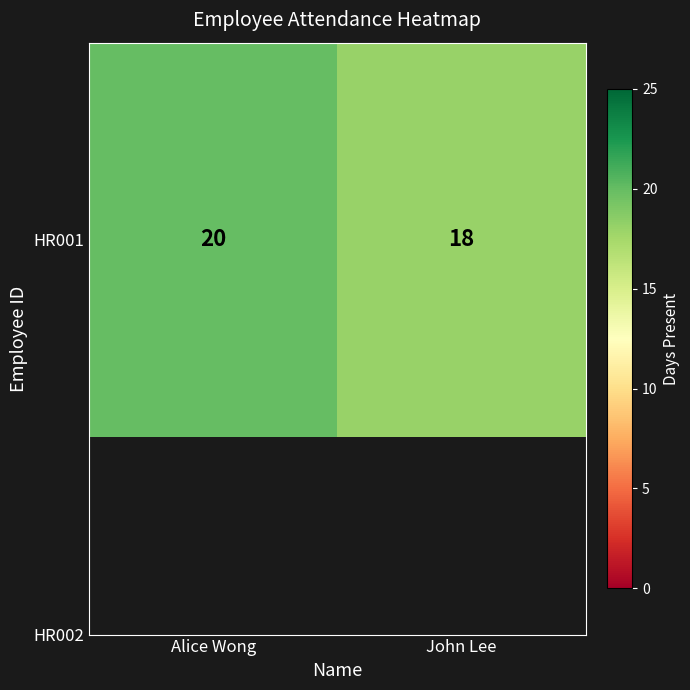

Rank the categories by value from lowest to highest.

John Lee, Alice Wong